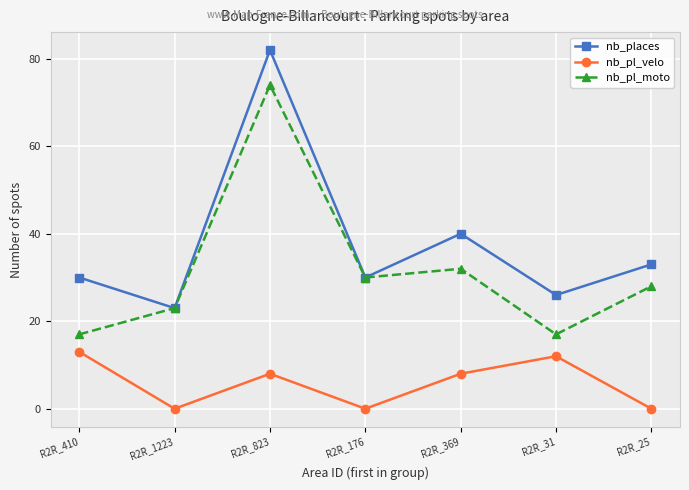

Which series changed the most between R2R_410 and R2R_823?

nb_pl_moto